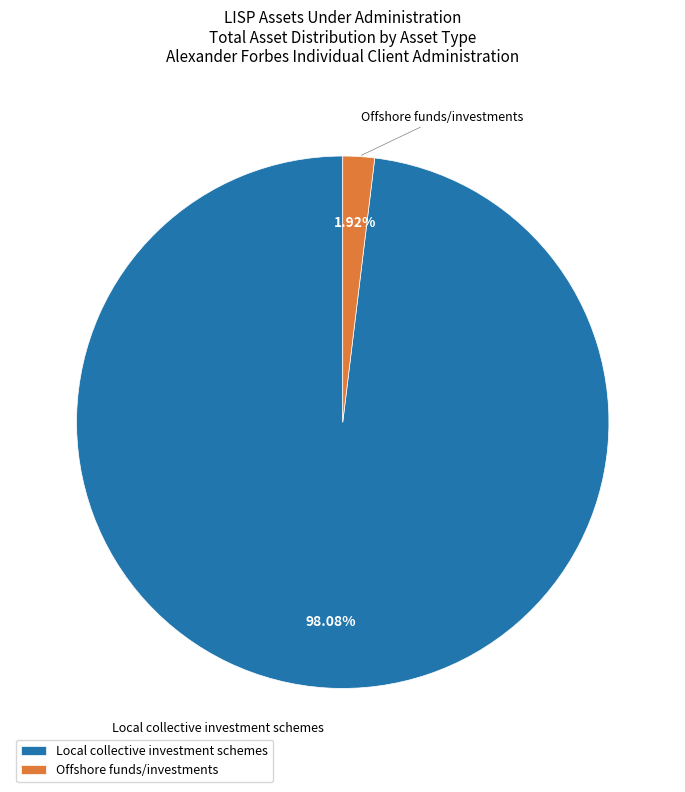

Which category accounts for the majority?

Local collective investment schemes